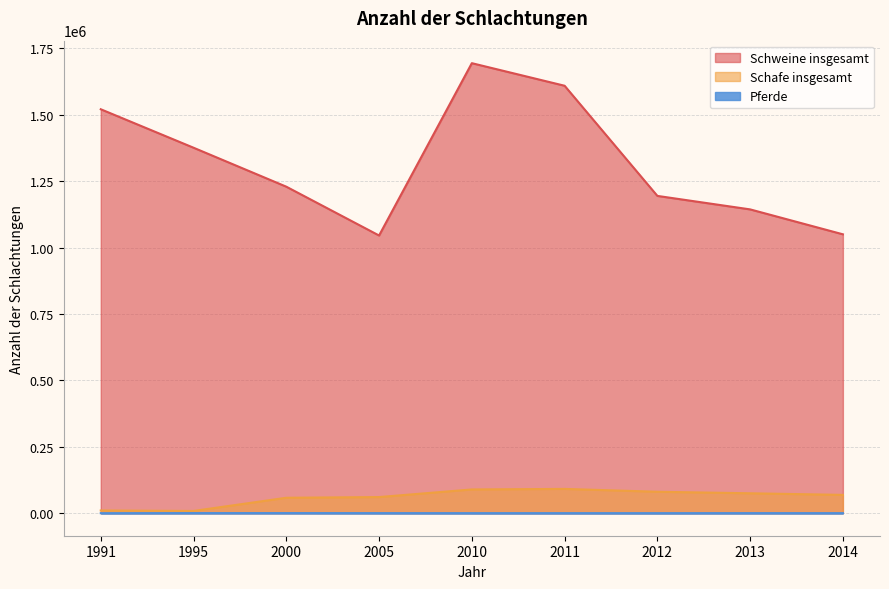

In Pferde, how many points are higher than both neighbors (excluding endpoints)?

3